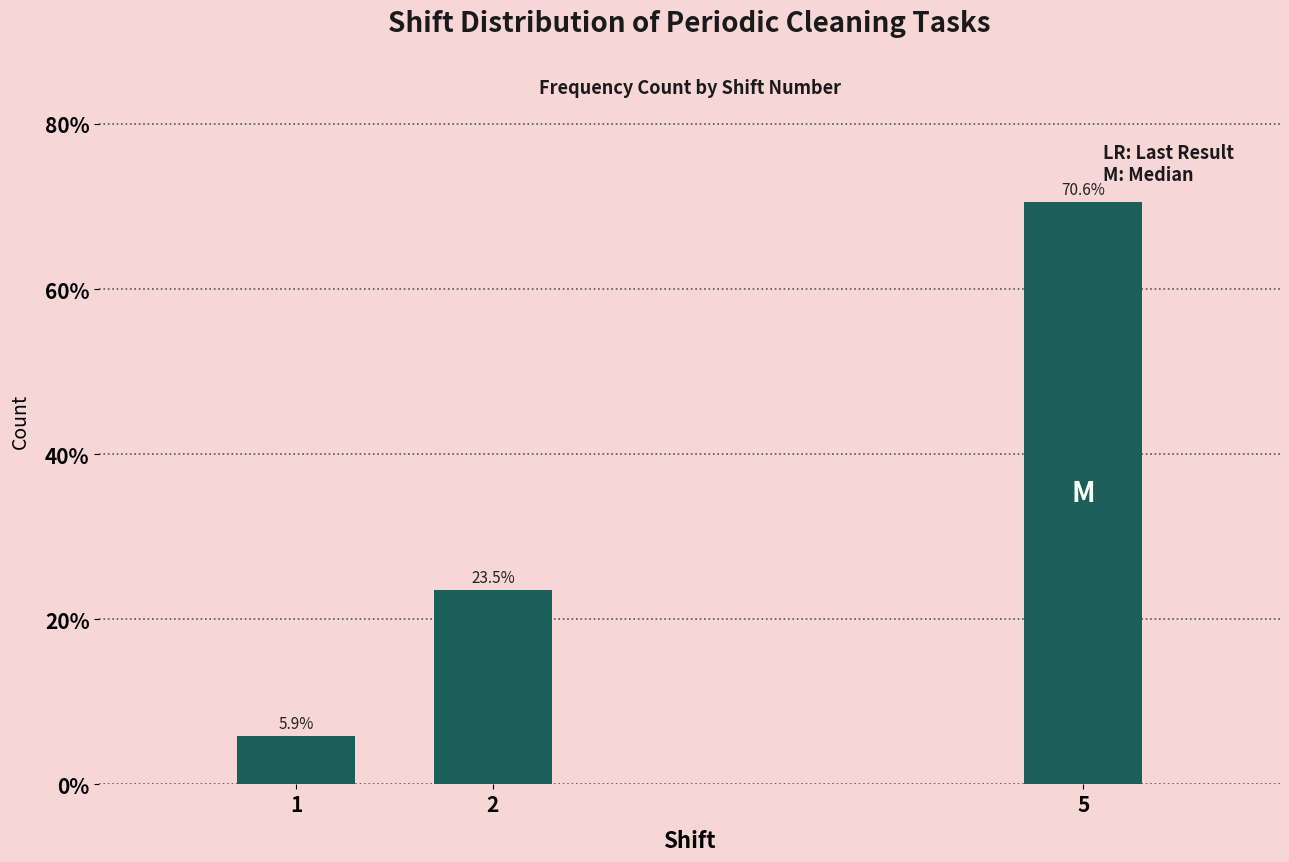

Reading left to right, extract all data points from this chart.

1=5.9	2=23.5	5=70.6